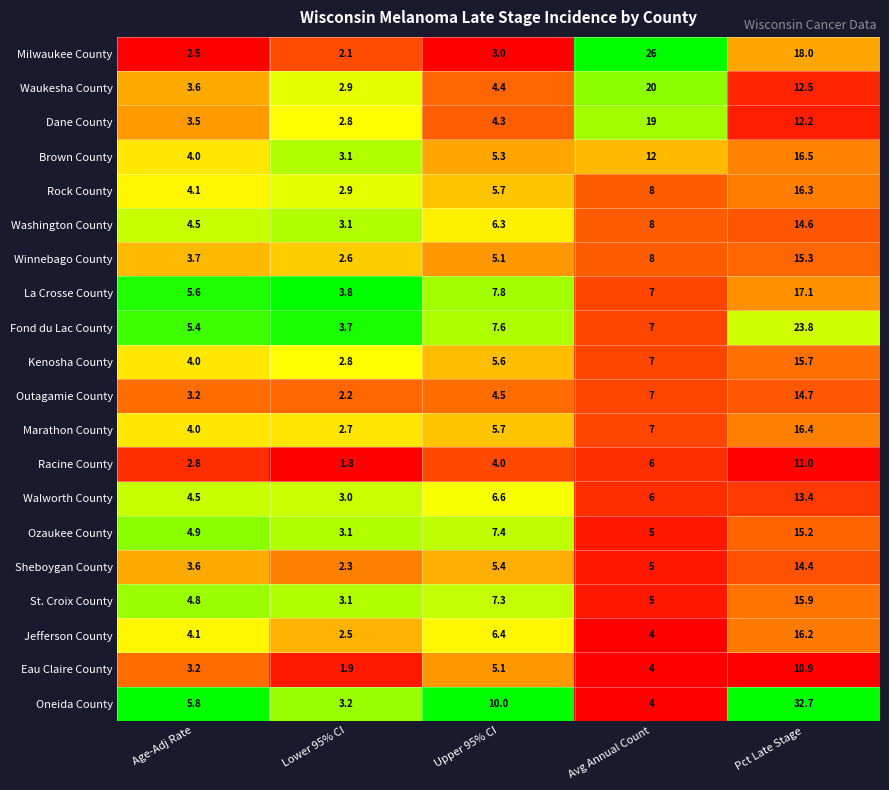

What is the sum of all Milwaukee County values?

51.6